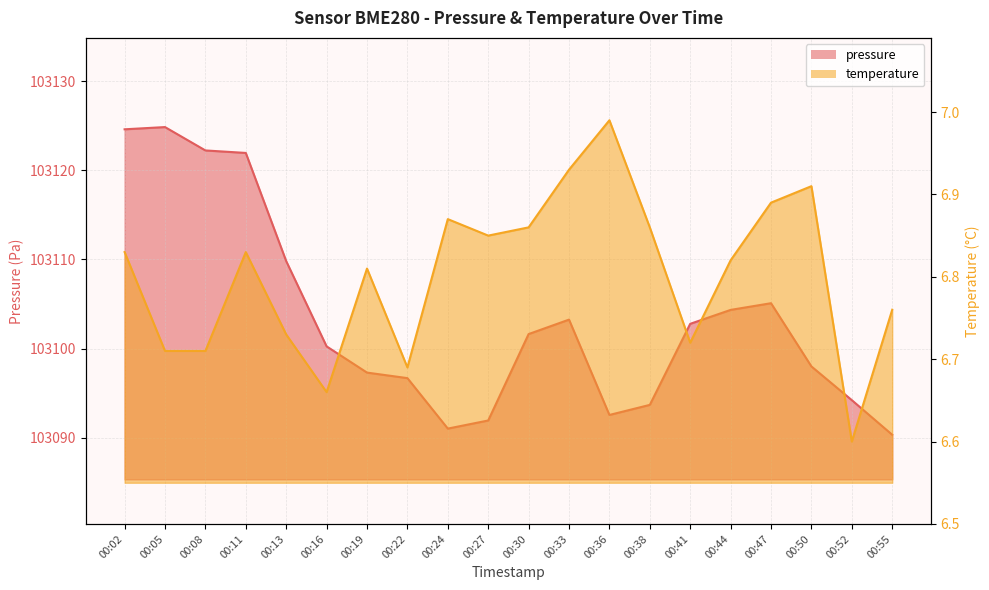

What is the value of the temperature point at the 5th from the left?

6.7